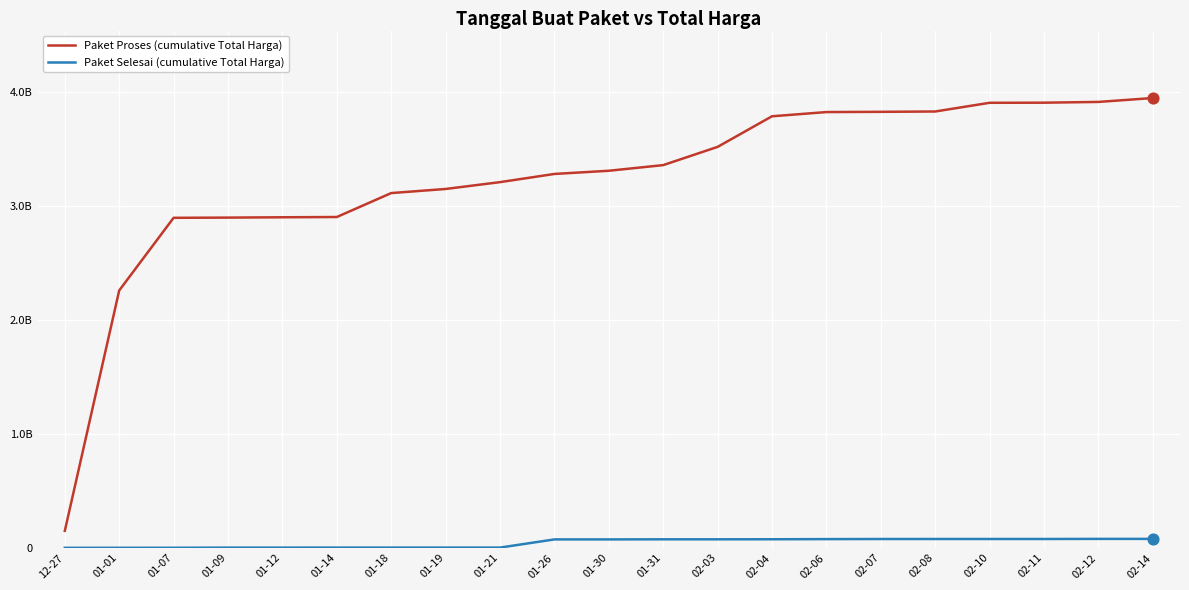

Which series has the largest total across all categories?

Paket Proses (cumulative Total Harga)